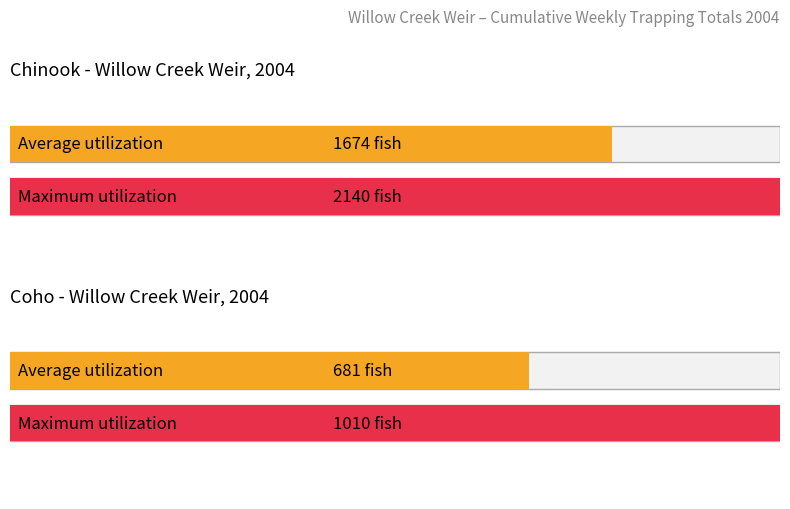

Which series has the widest spread of values?

Chinook